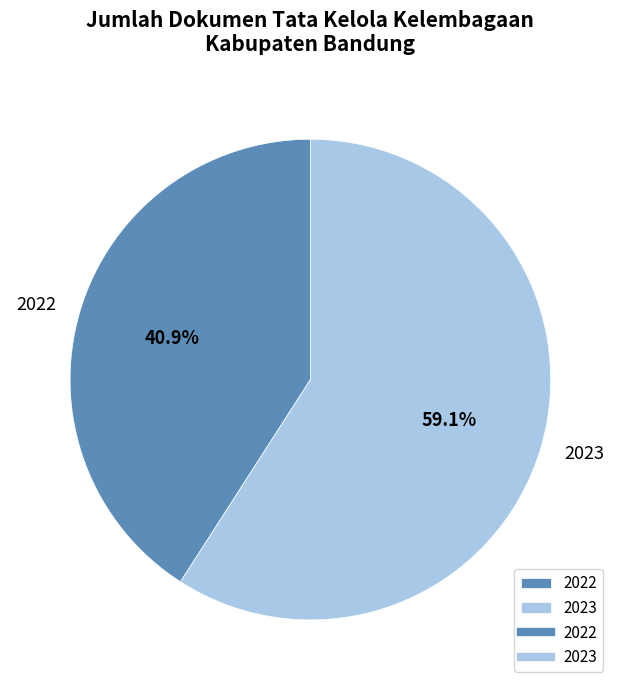

Approximately how many times larger is the value at 2023 compared to 2022?

1.4